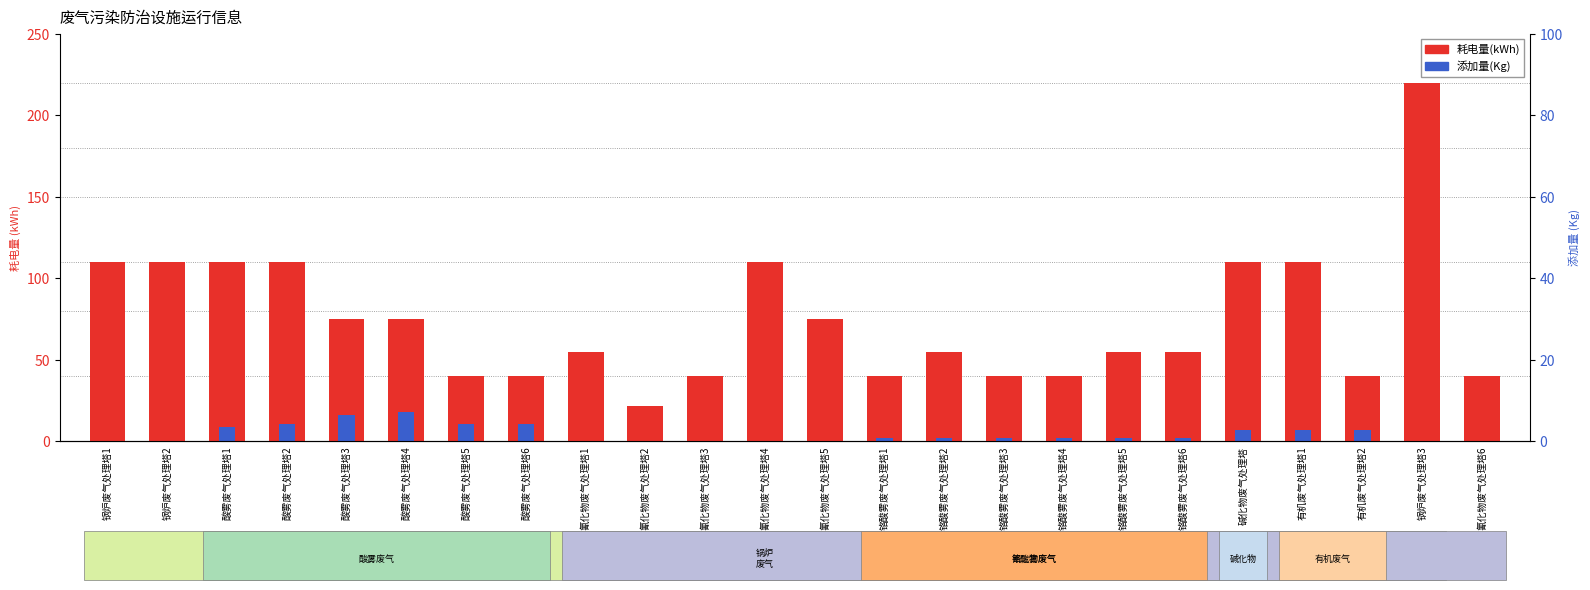

Which series changed the most between 氰化物废气处理塔2 and 有机废气处理塔2?

耗电量(kWh)